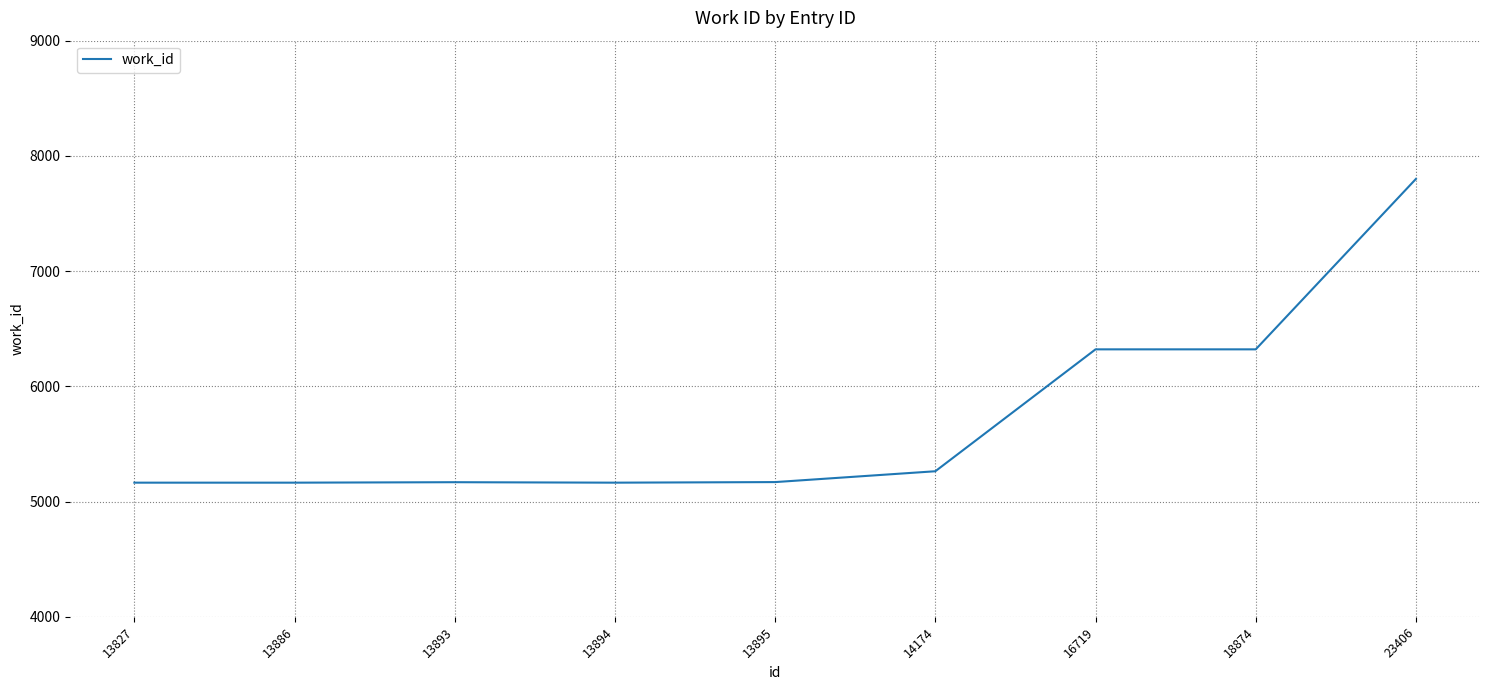

What is the smallest value displayed?

5164